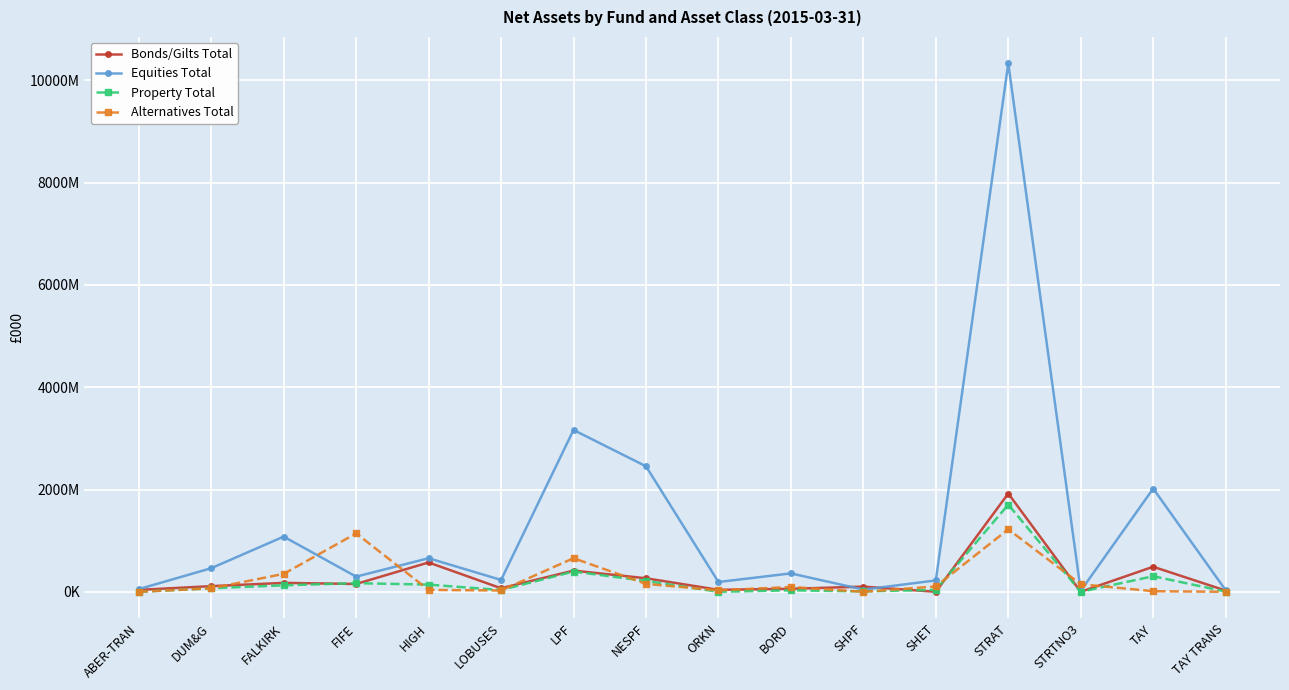

The Bonds/Gilts Total series shows 0 at SHET. True or false?

True